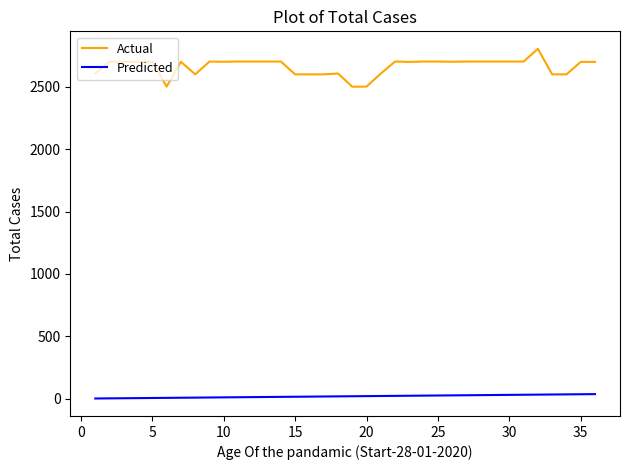

What is the minimum value for Actual?

2502